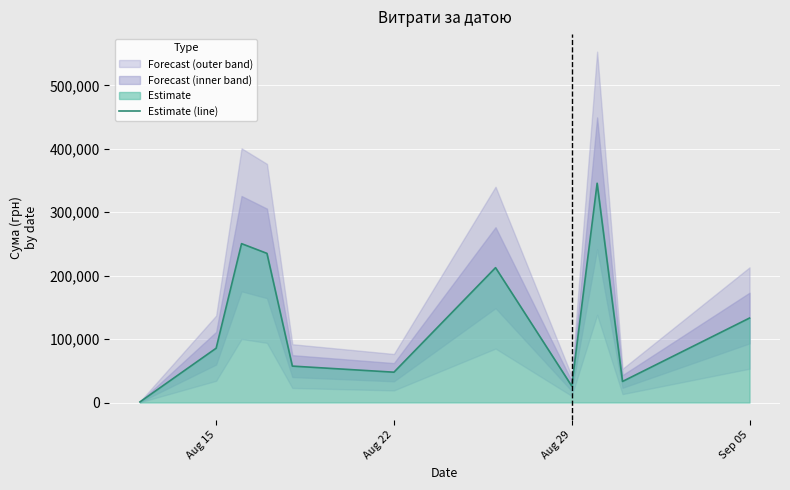

What is the maximum value for Estimate (line)?

345687.3